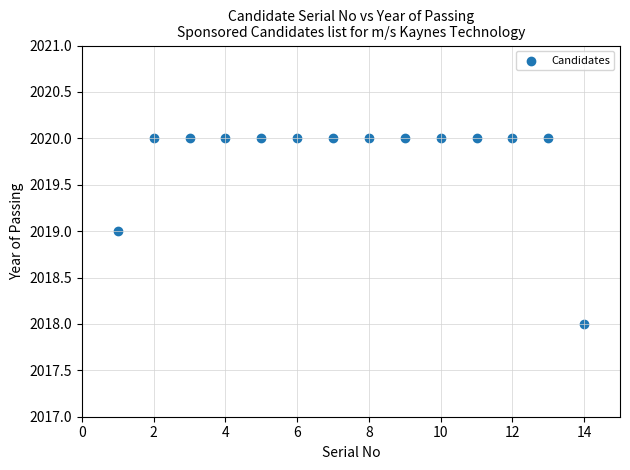

What is the range of X values (max minus min)?

13